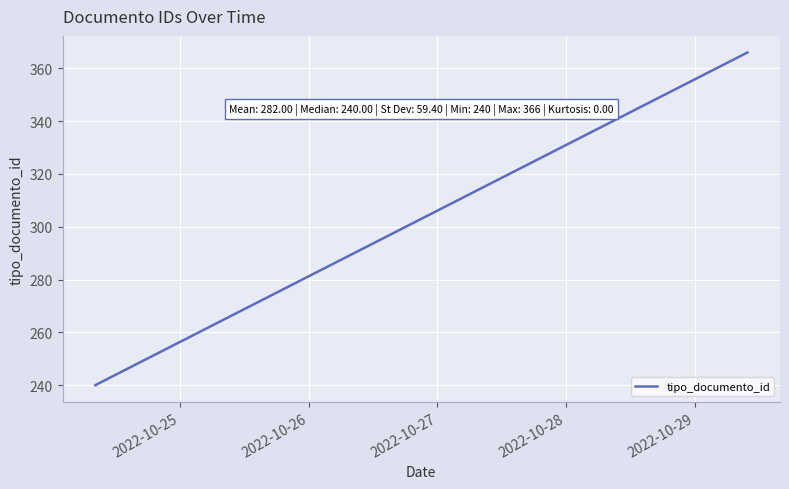

What is the smallest value displayed?

240